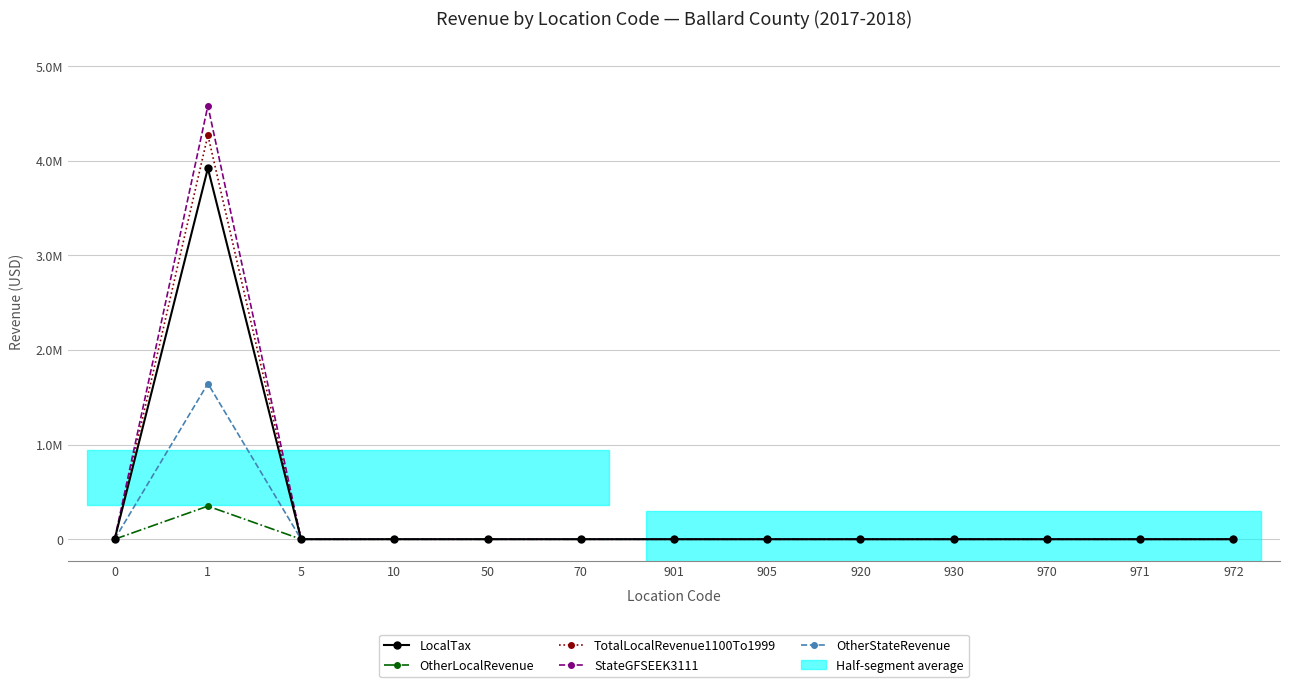

Where is the first local maximum for LocalTax?

1